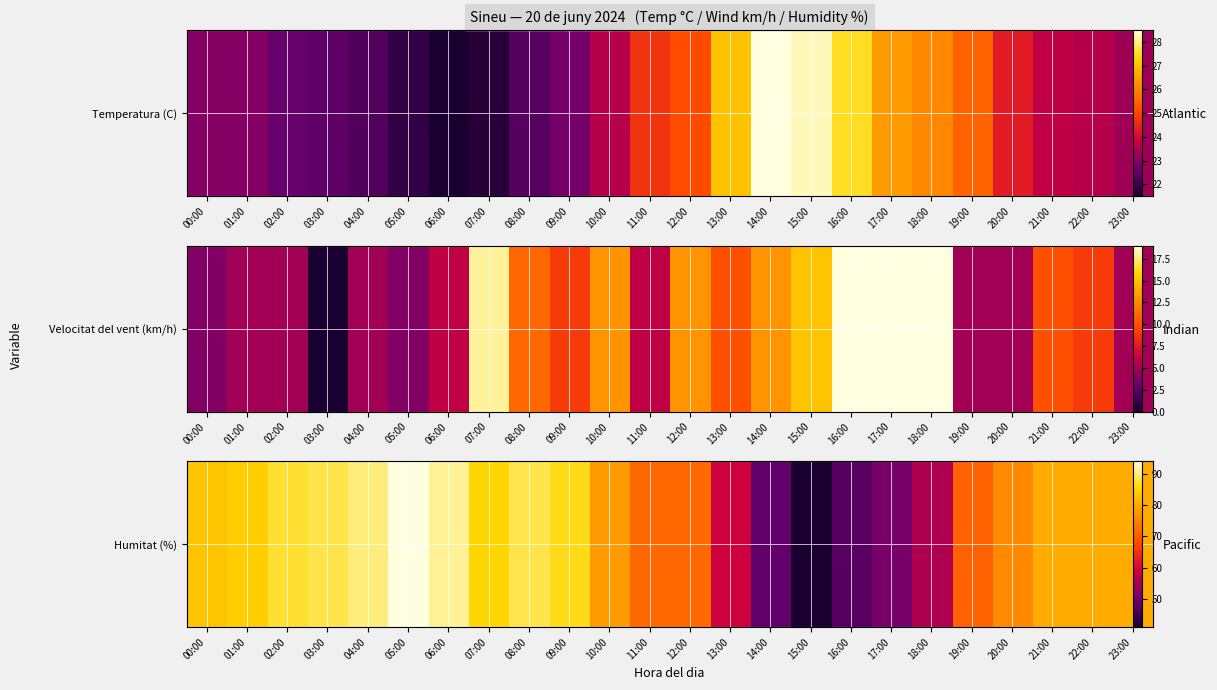

Where is the data nearest to the value 67?

19:00